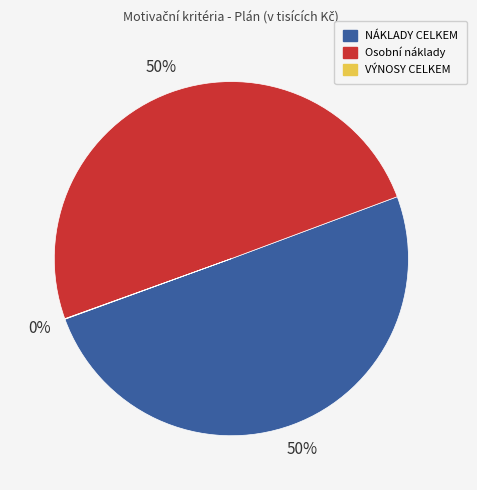

What is the majority slice?

NÁKLADY CELKEM